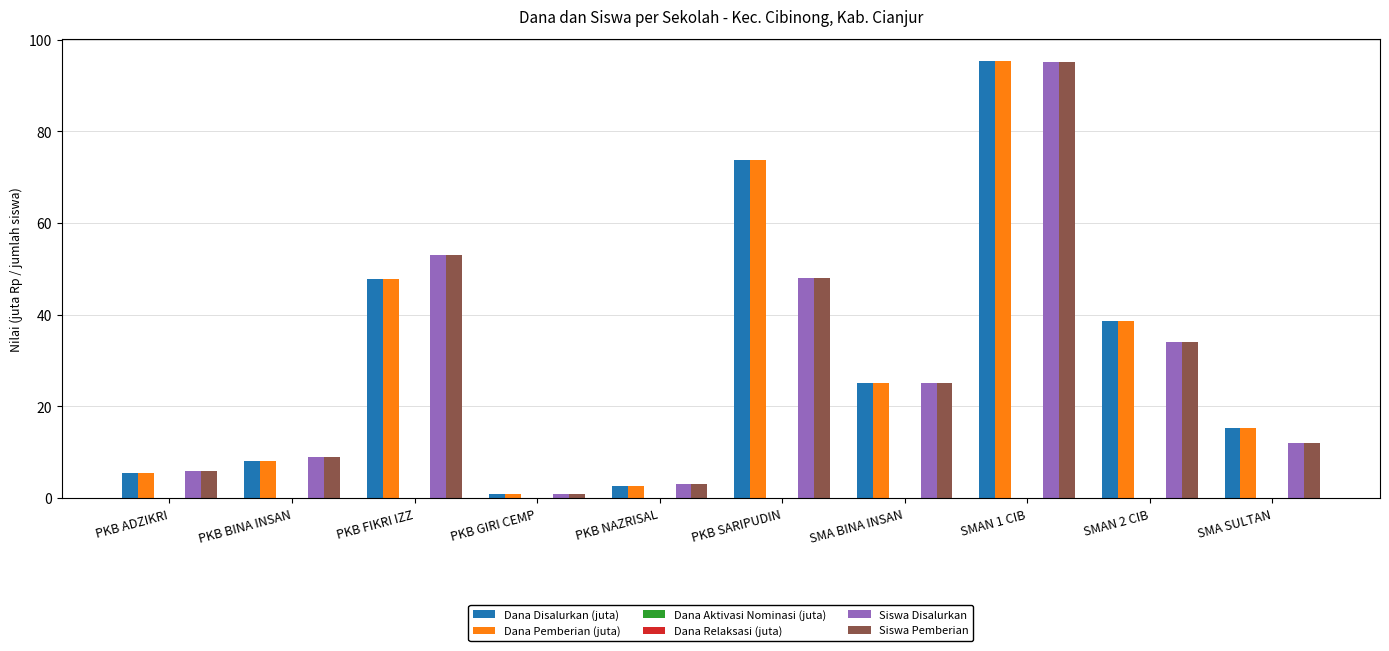

Rank the series at PKB NAZRISAL from lowest to highest value.

Dana Aktivasi Nominasi (juta), Dana Relaksasi (juta), Dana Disalurkan (juta), Dana Pemberian (juta), Siswa Disalurkan, Siswa Pemberian